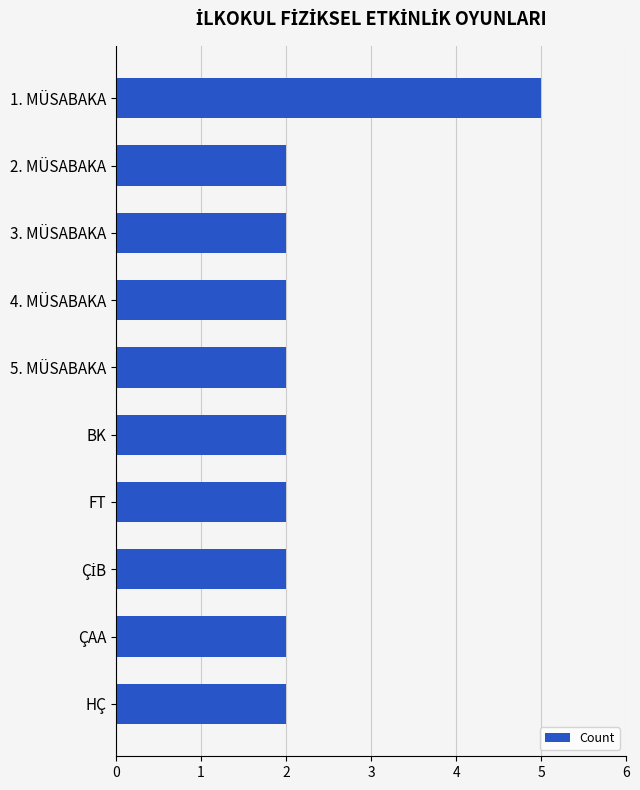

How many distinct data groups are displayed?

1